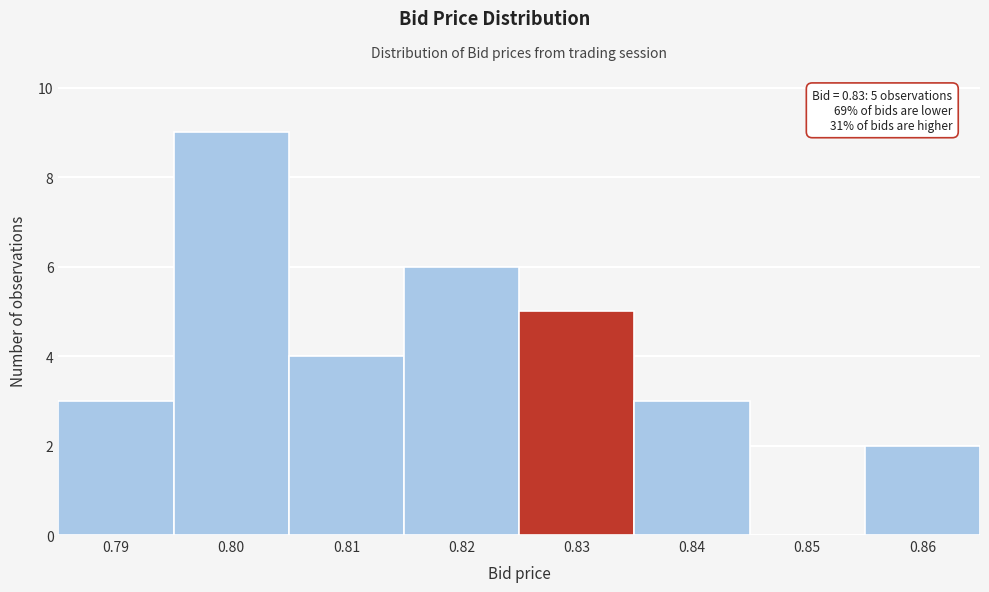

Which range on the x-axis has the tallest bar?

0.795 to 0.805